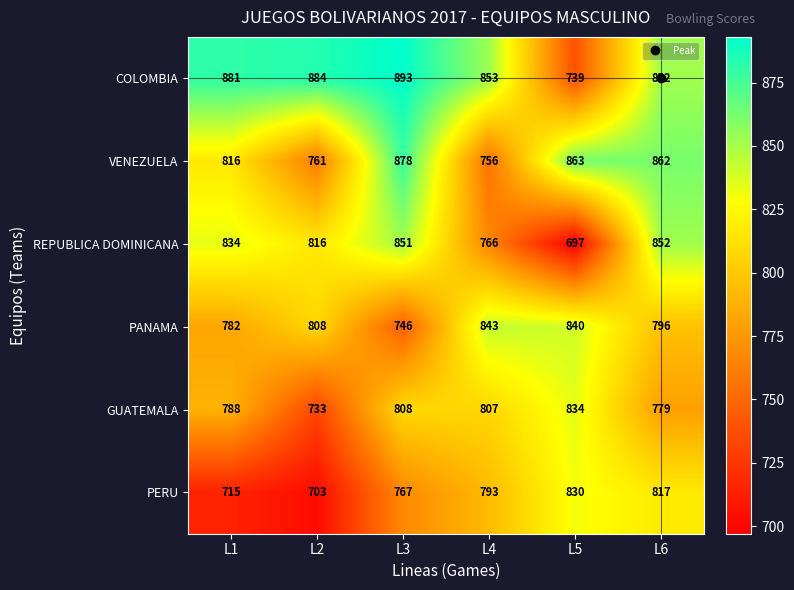

Rank the series at L4 from lowest to highest value.

VENEZUELA, REPUBLICA DOMINICANA, PERU, GUATEMALA, PANAMA, COLOMBIA